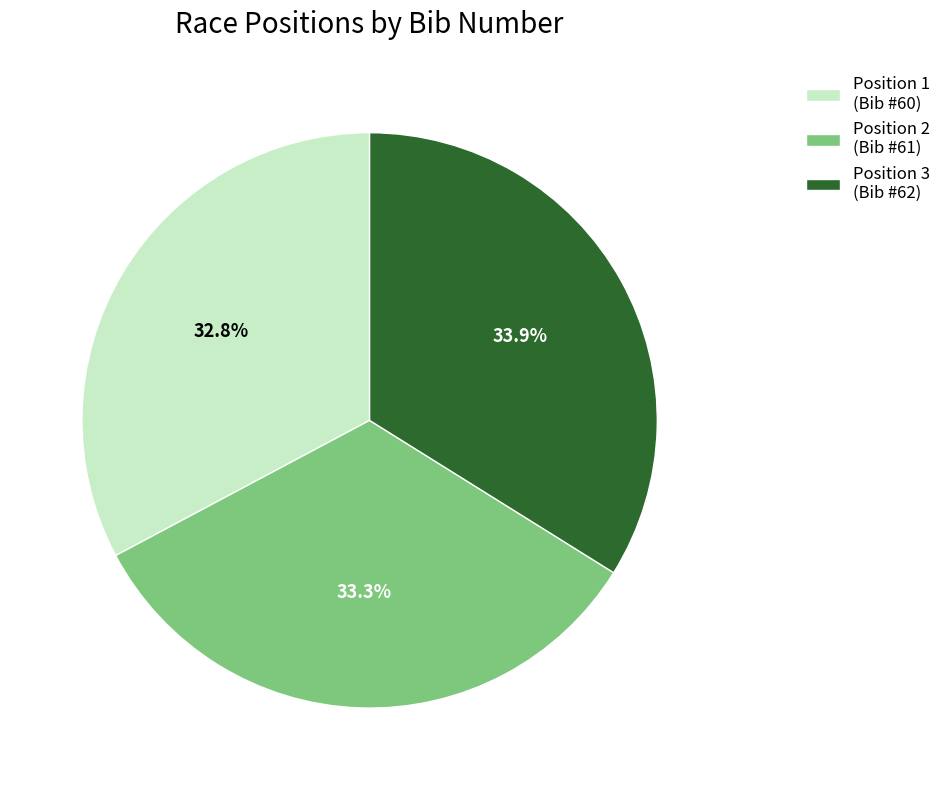

What percentage do Position 2 (Bib #61) and Position 3 (Bib #62) together represent?

67.2%